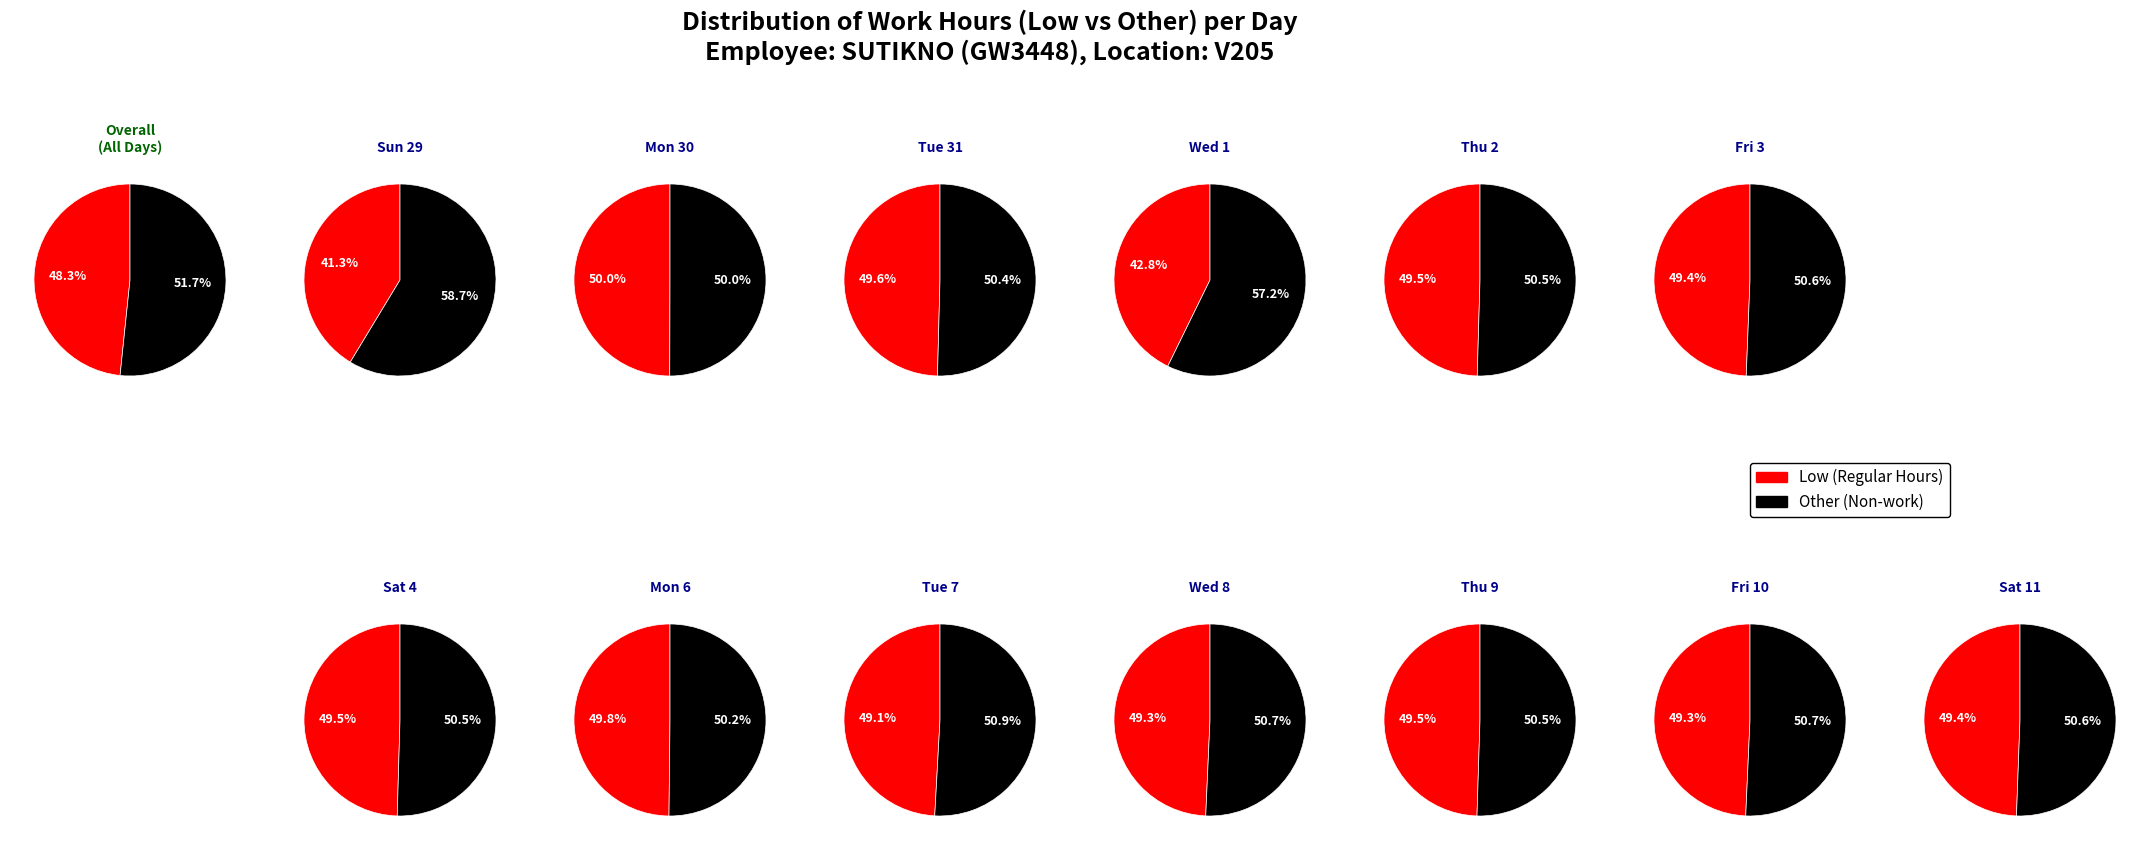

Does 3 account for over 50% of the chart?

No